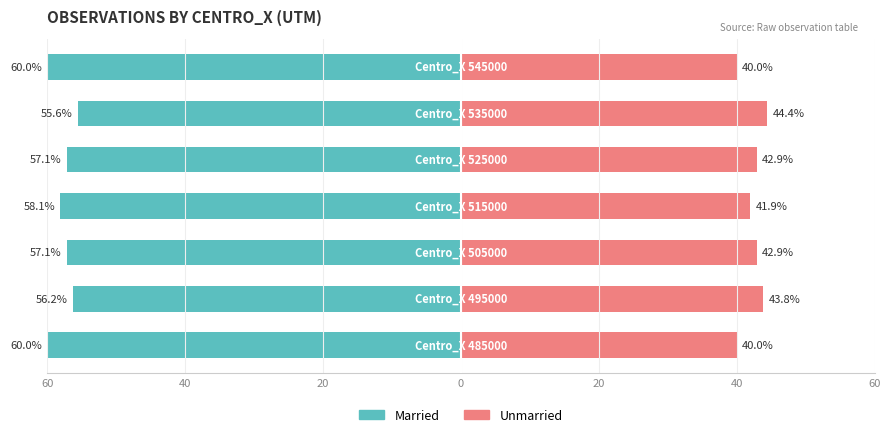

Reading left to right, what are all the values shown in this chart?

Married: 60=-60.0	40=-56.2	20=-57.1	0=-58.1	20=-57.1	40=-55.6	60=-60.0
Unmarried: 60=40.0	40=43.8	20=42.9	0=41.9	20=42.9	40=44.4	60=40.0